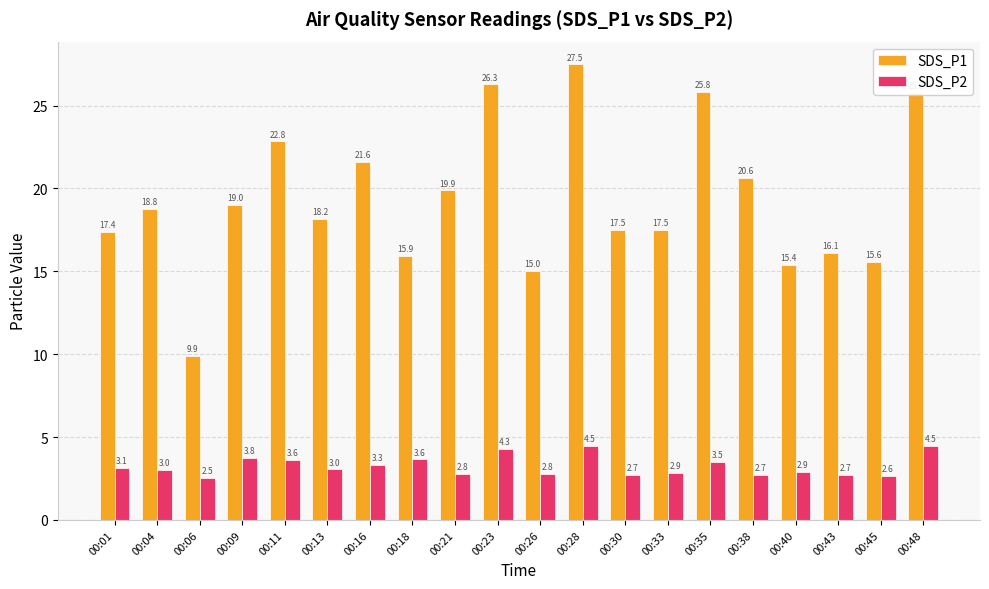

Rank the series by their average value, from lowest to highest.

SDS_P2, SDS_P1